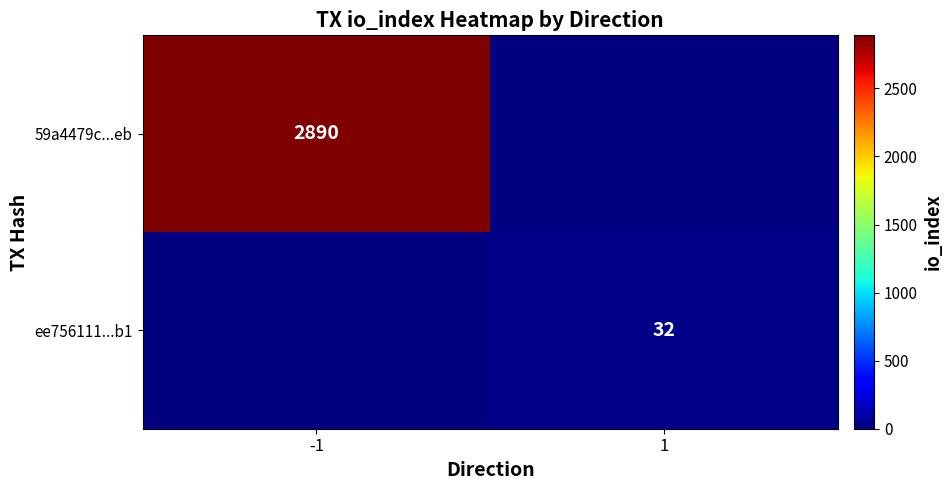

Is it true that 59a4479c...eb equals 4357 at -1?

False